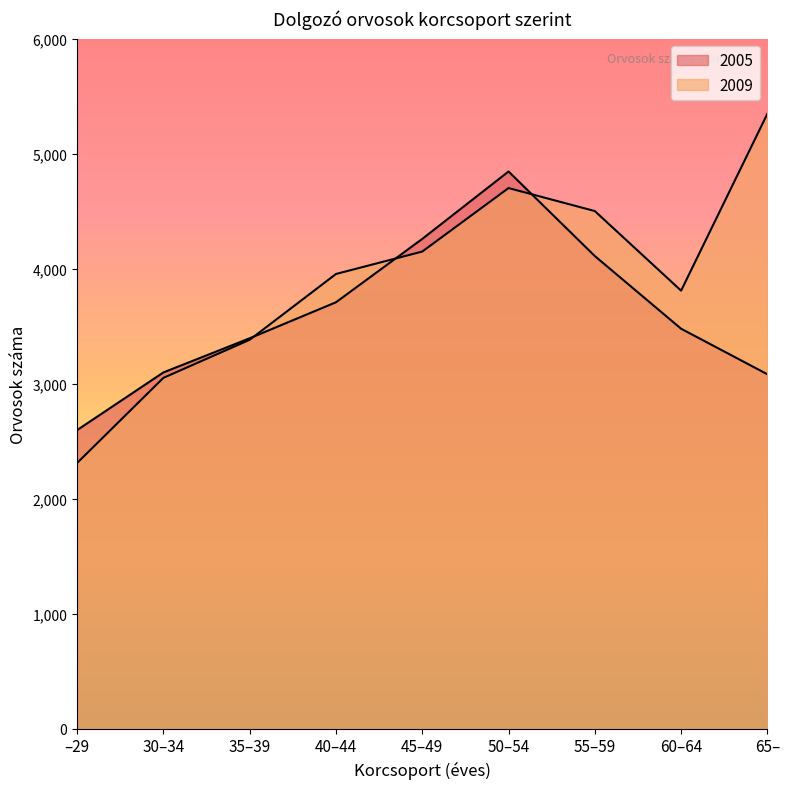

Which has a higher value, 55–59 or –29?

55–59